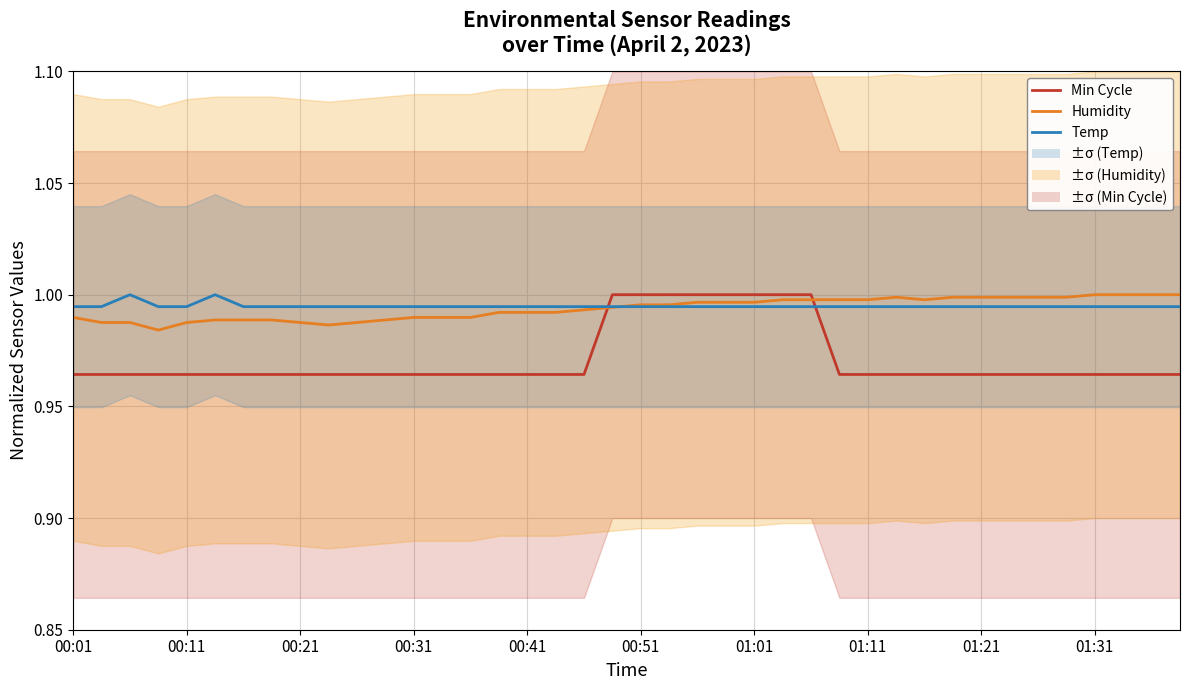

Which series has the largest range (max minus min)?

Min Cycle